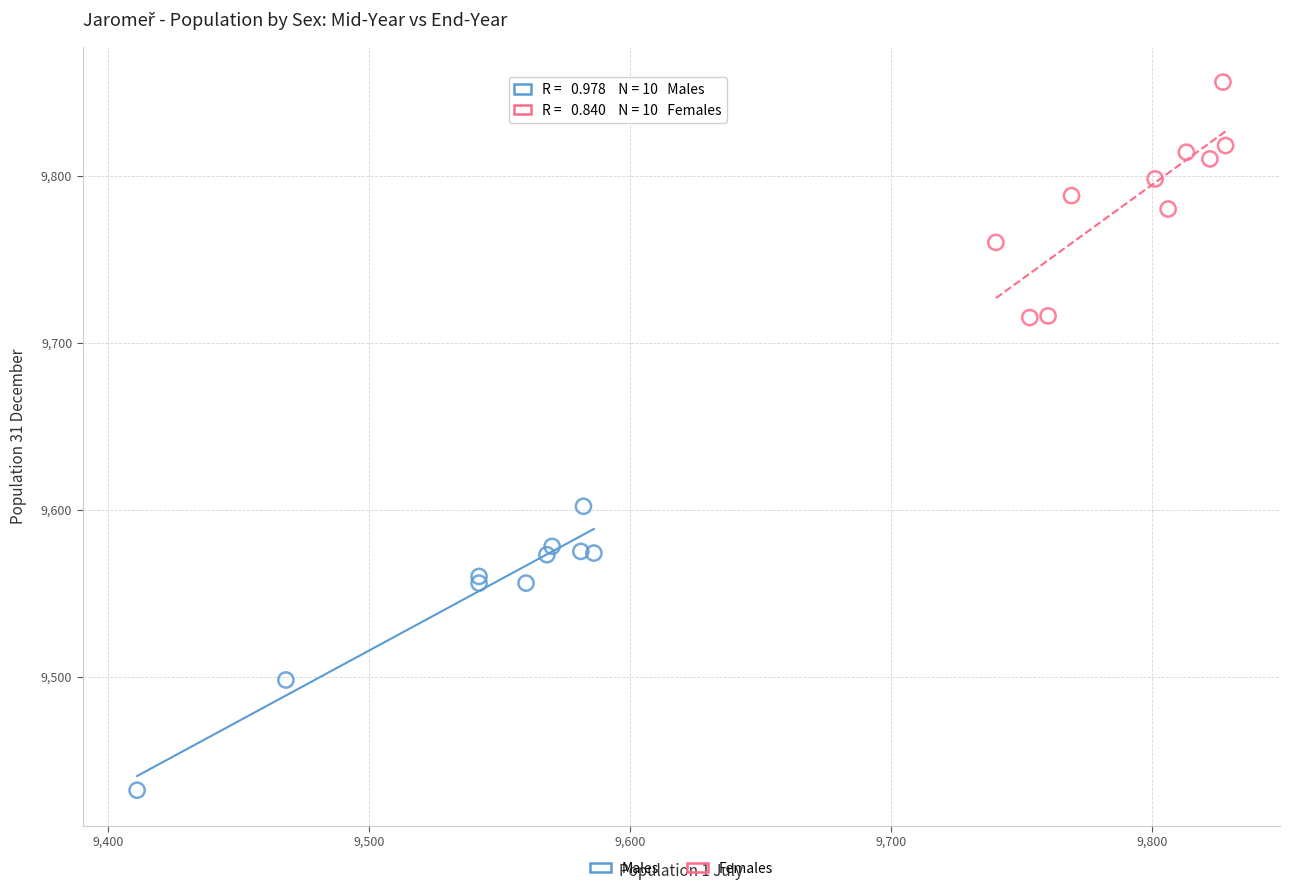

Which series reaches the minimum Y coordinate?

Males